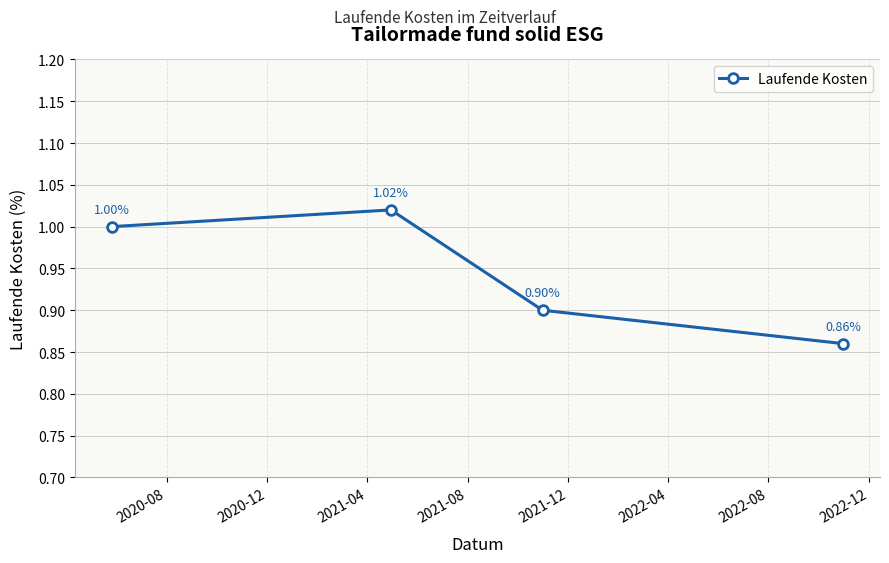

How many points are higher than both their immediate neighbors (excluding endpoints)?

1